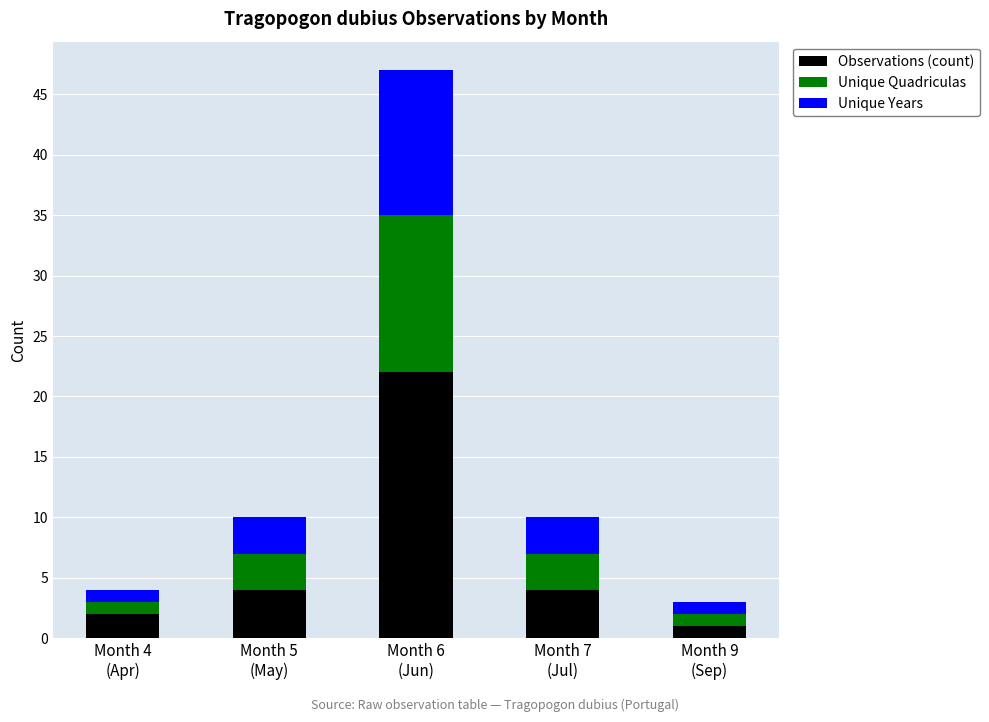

What is the sum of all Observations (count) values?

33